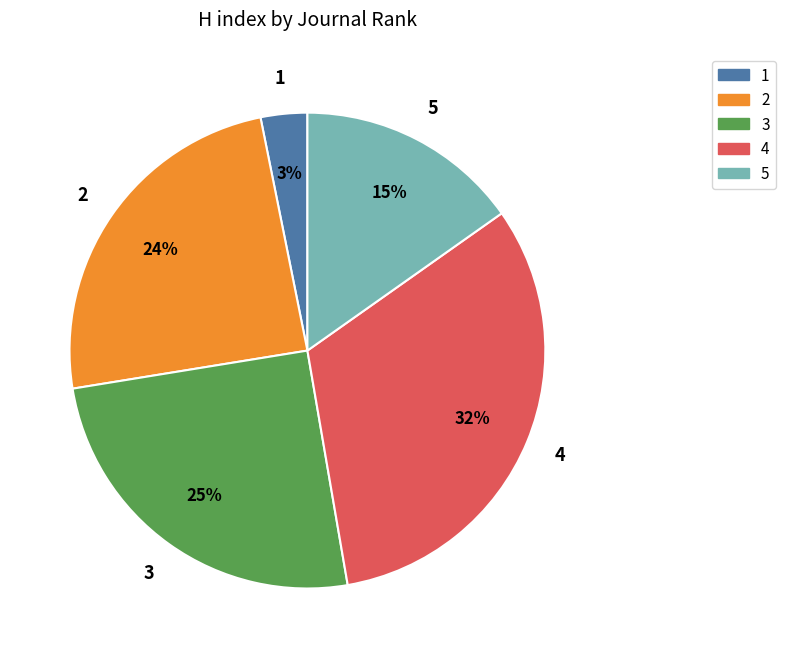

Which category has the biggest portion of the pie?

4